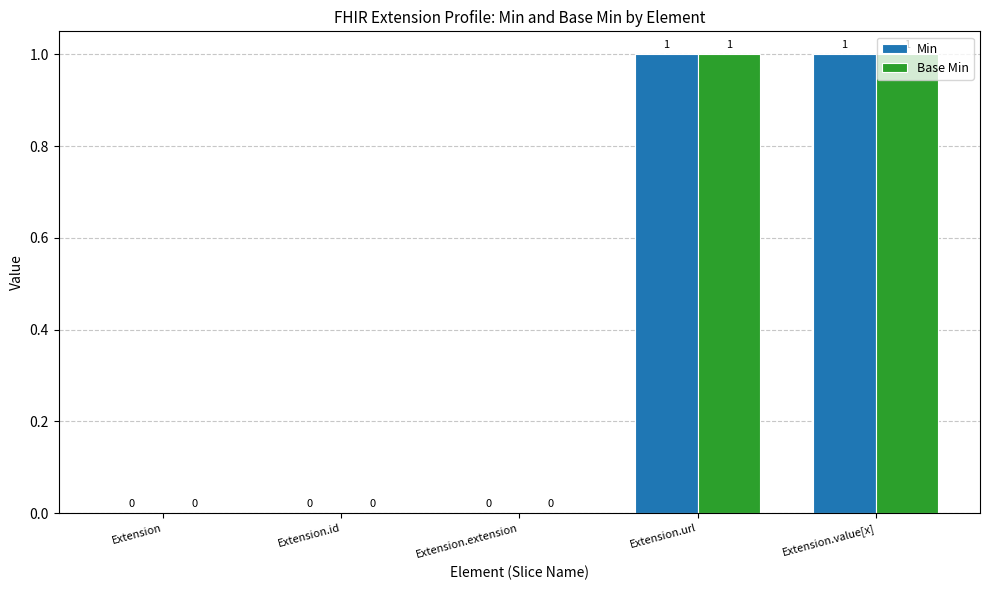

Is the value of Base Min at Extension.url greater than the value of Min at Extension.id?

Yes